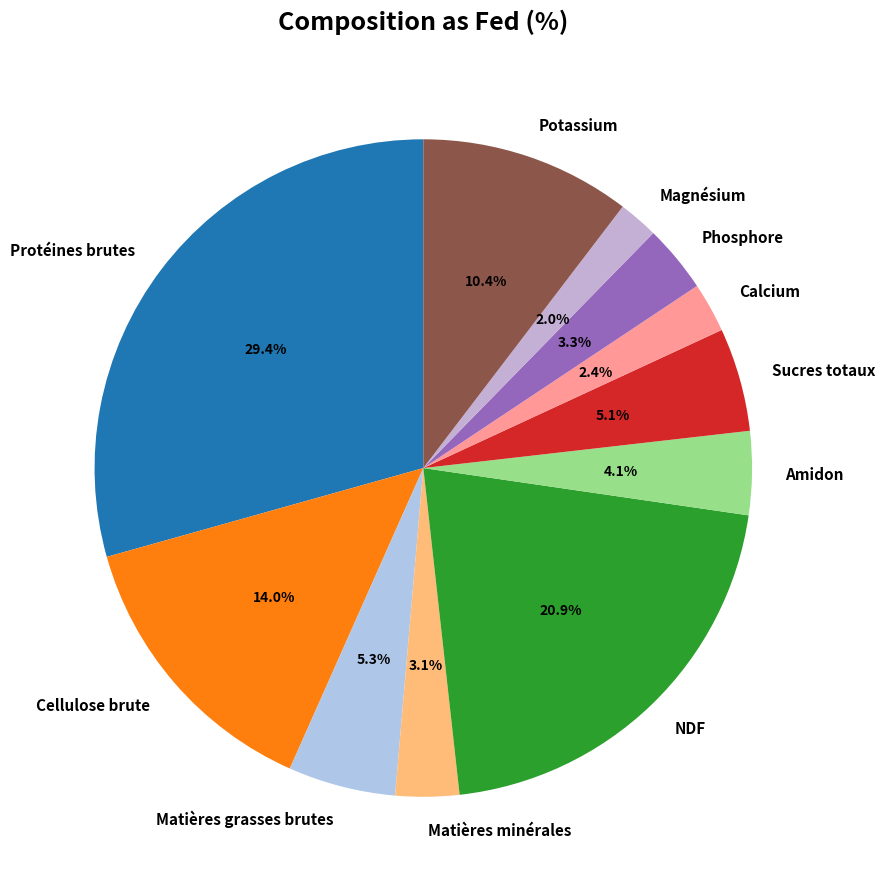

Which category has the biggest portion of the pie?

Protéines brutes